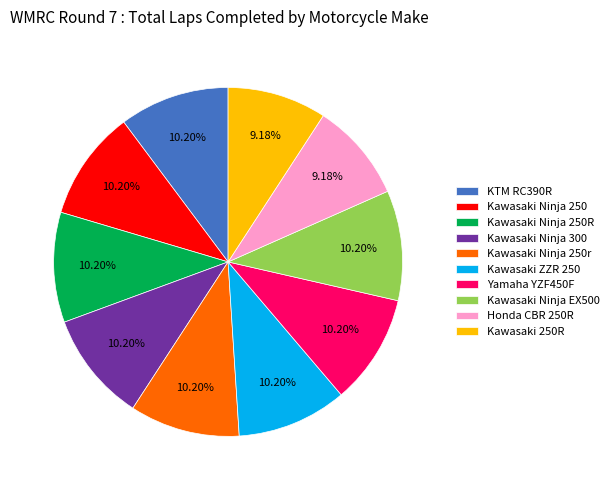

To the nearest percent, what portion does Kawasaki Ninja 250 represent?

10%